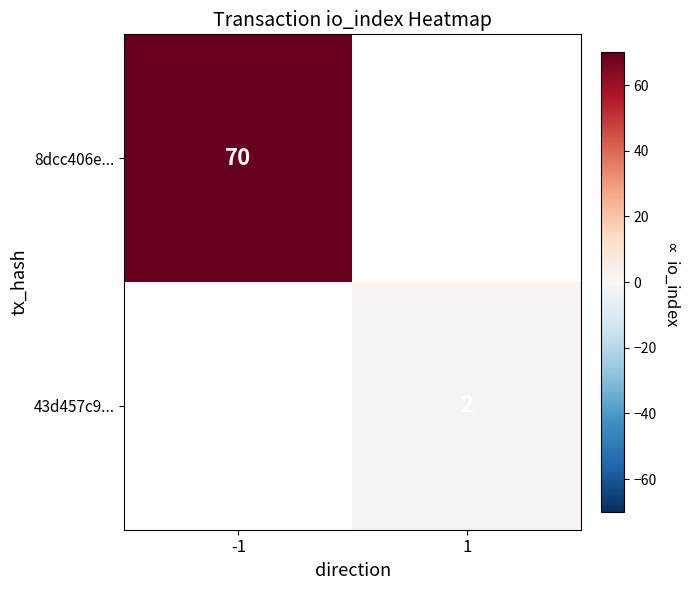

True or false: 43d457c9... has a value of 1 at 1.

False